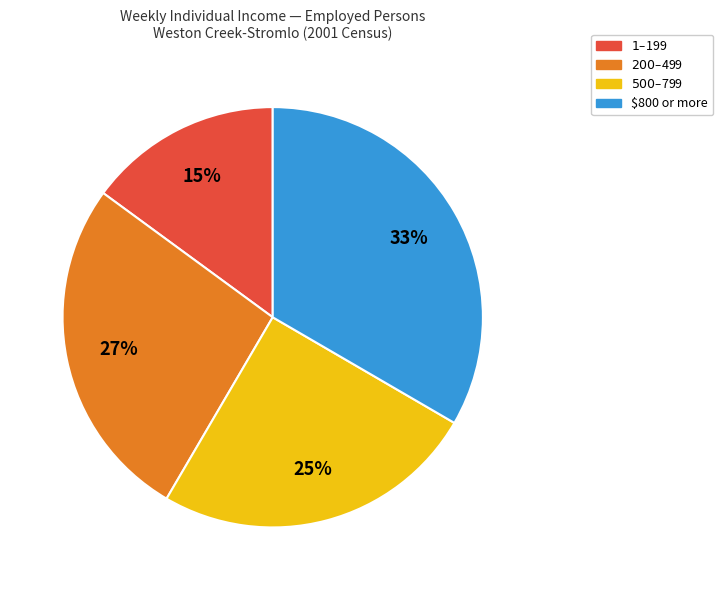

How many slices are in this pie chart?

4